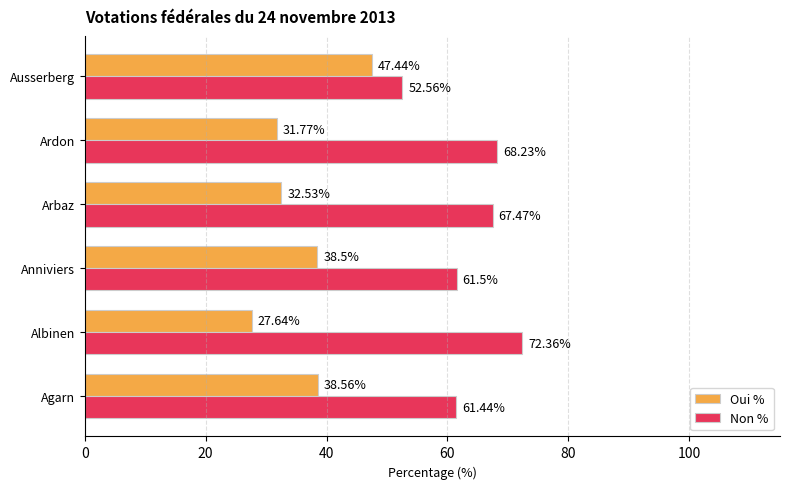

How many values in the Non % series exceed 67?

3